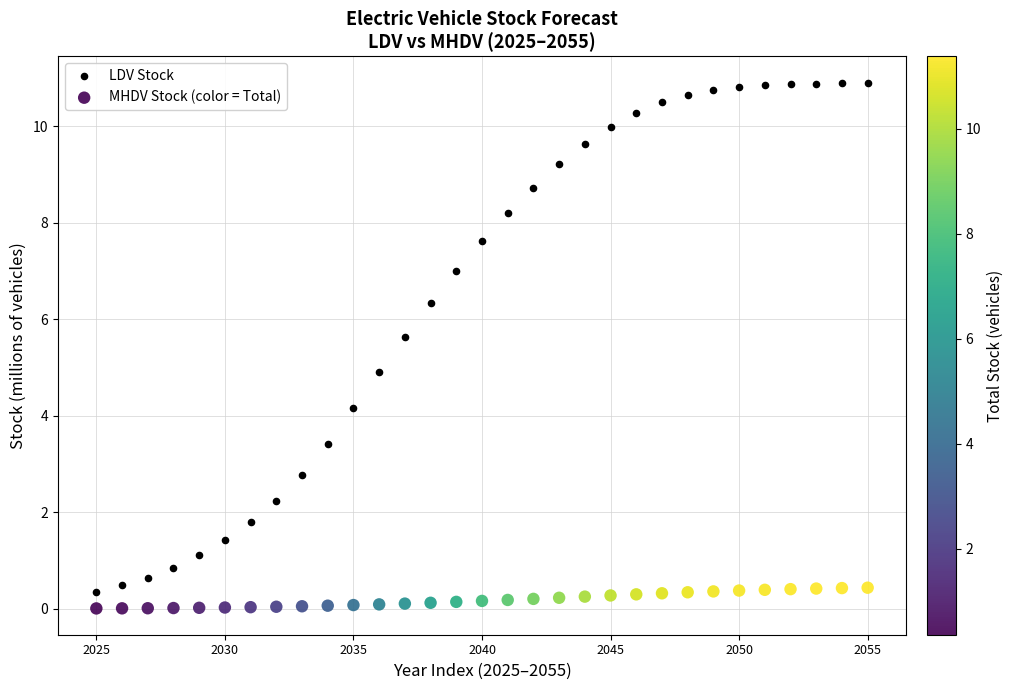

What are all the series names shown in the legend?

LDV Stock, MHDV Stock (color = Total)